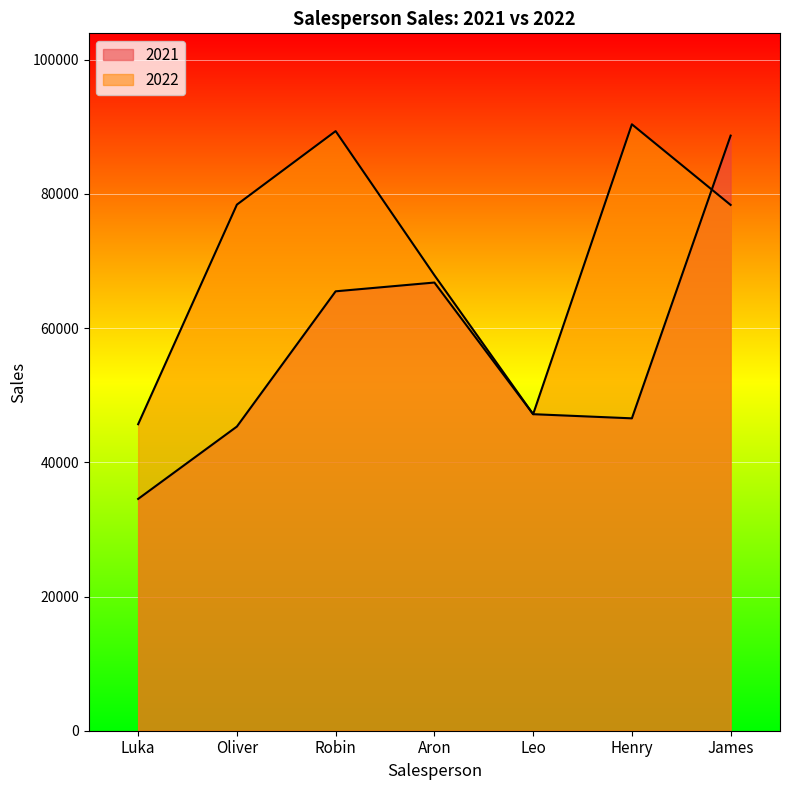

Rank the series by their average value, from lowest to highest.

2021, 2022